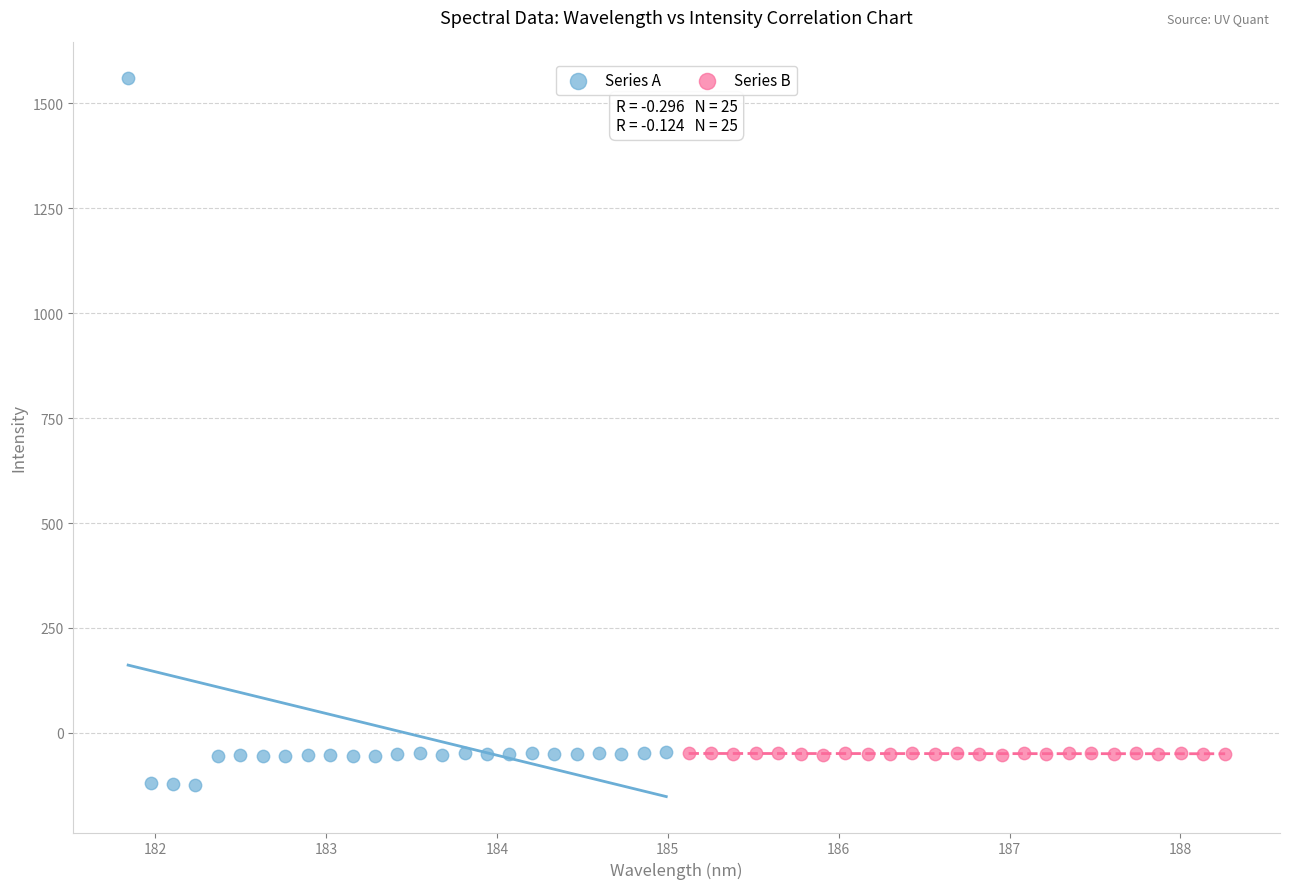

Which series has the largest Y range (max minus min)?

Series A